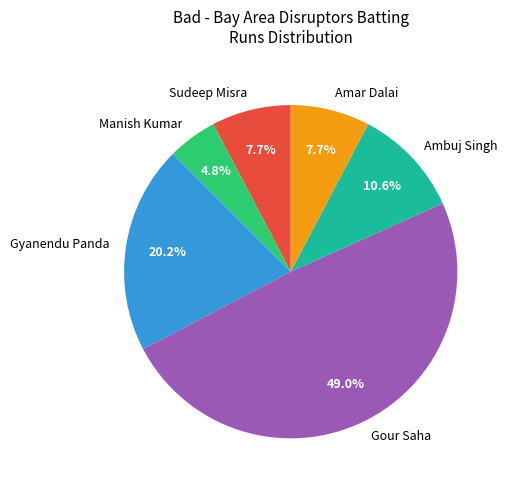

What percentage do Gyanendu Panda and Gour Saha together represent?

69.2%